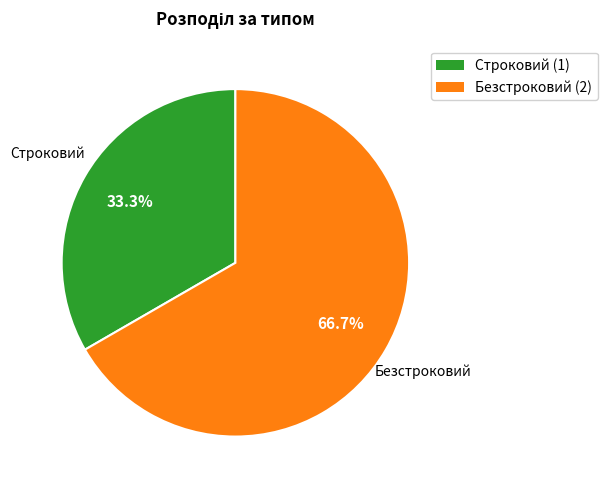

What is the ratio of the value at Безстроковий to the value at Строковий?

2.0